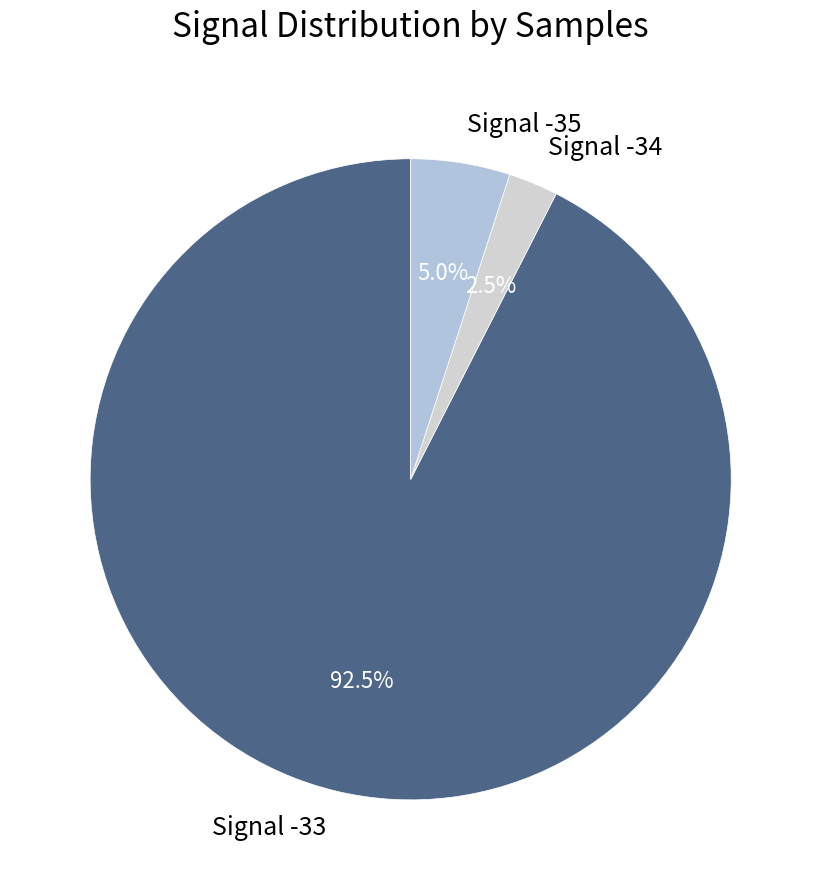

How many segments does this pie chart have?

3